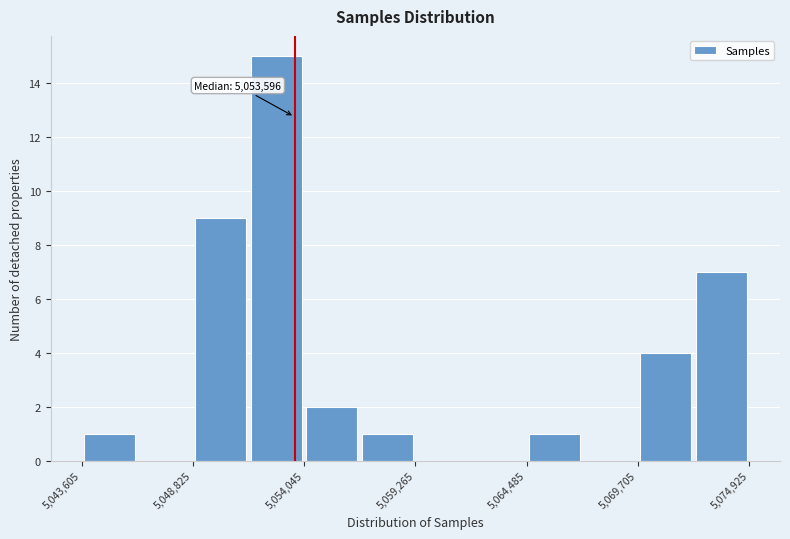

Around what value on the x-axis is the tallest bar? Give the approximate position of its centre, as read against the axis.

5053000